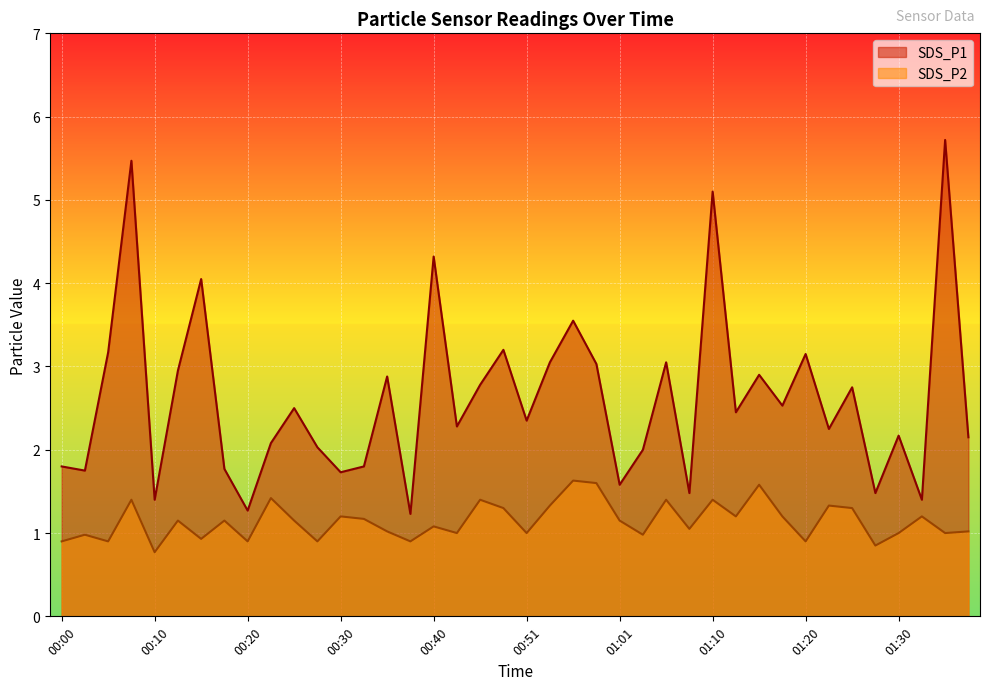

Does the chart display data point markers on the line(s)?

No